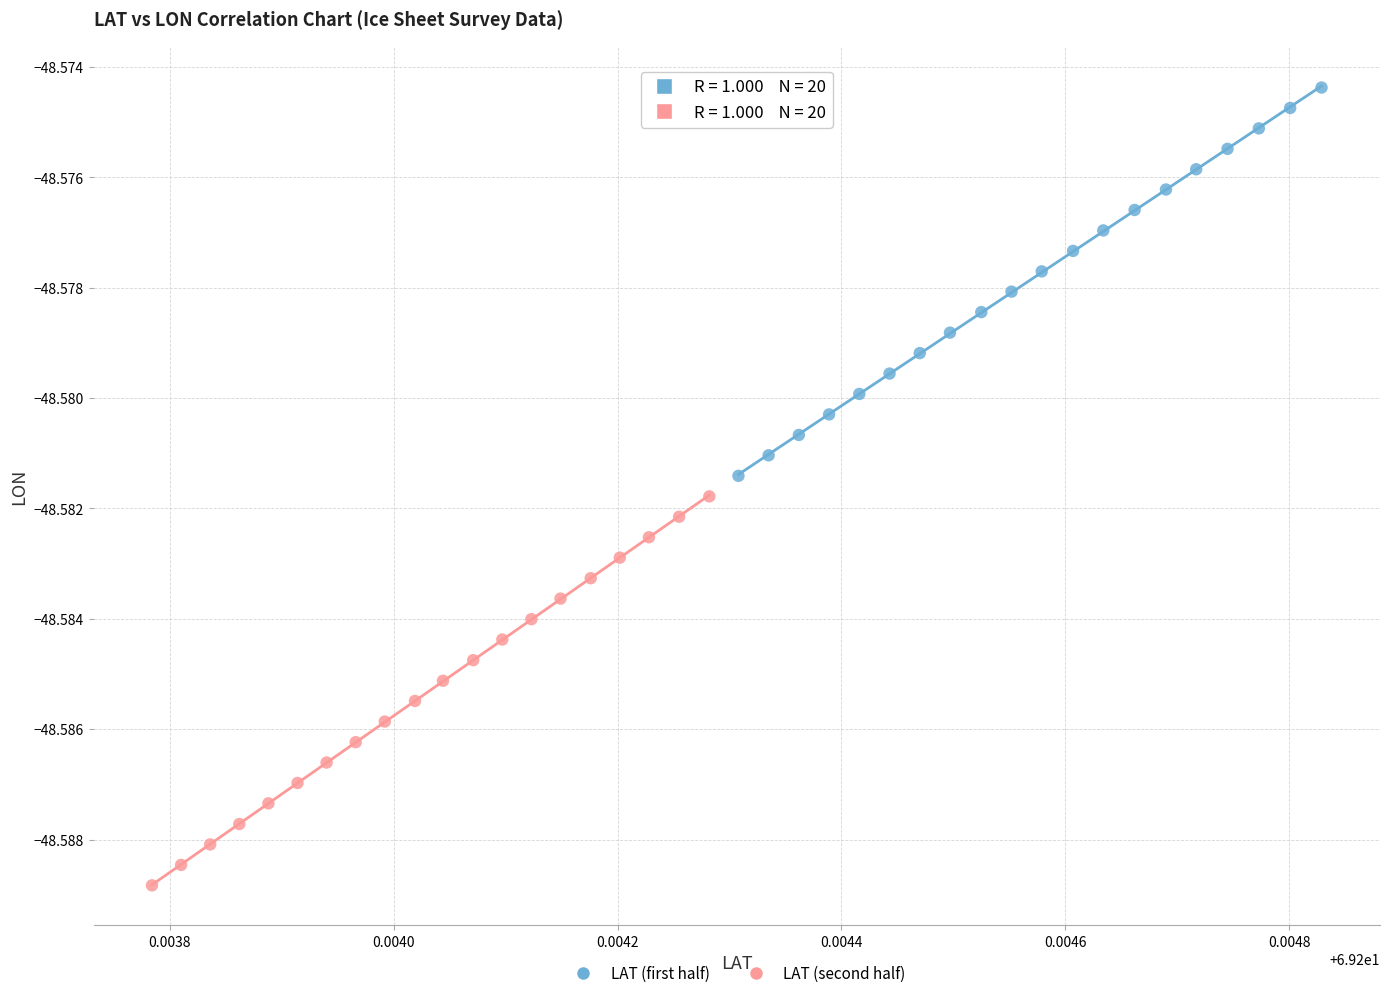

Which series has the widest spread of Y values?

LAT (second half)